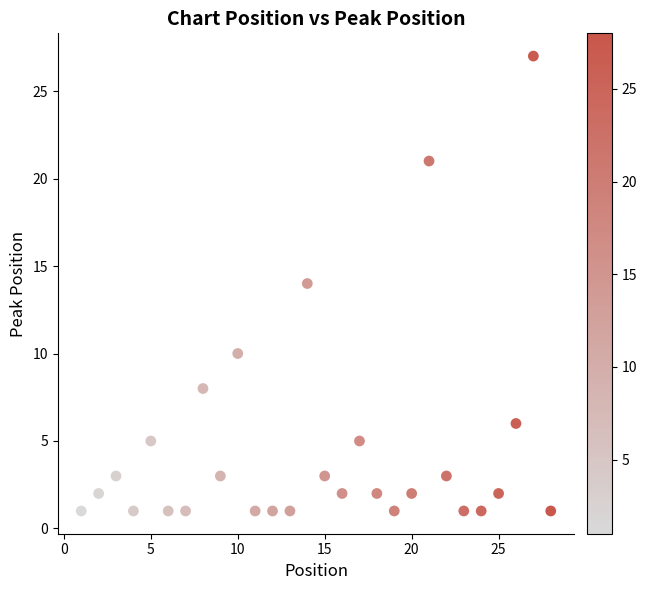

What is the range of Y values (max minus min)?

26